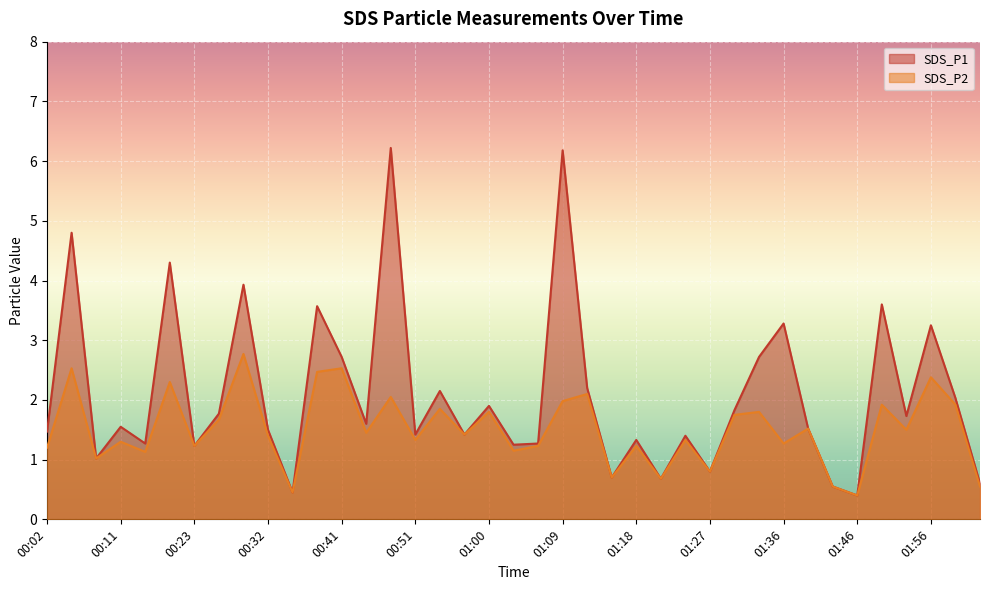

How many data points does each series have?

39